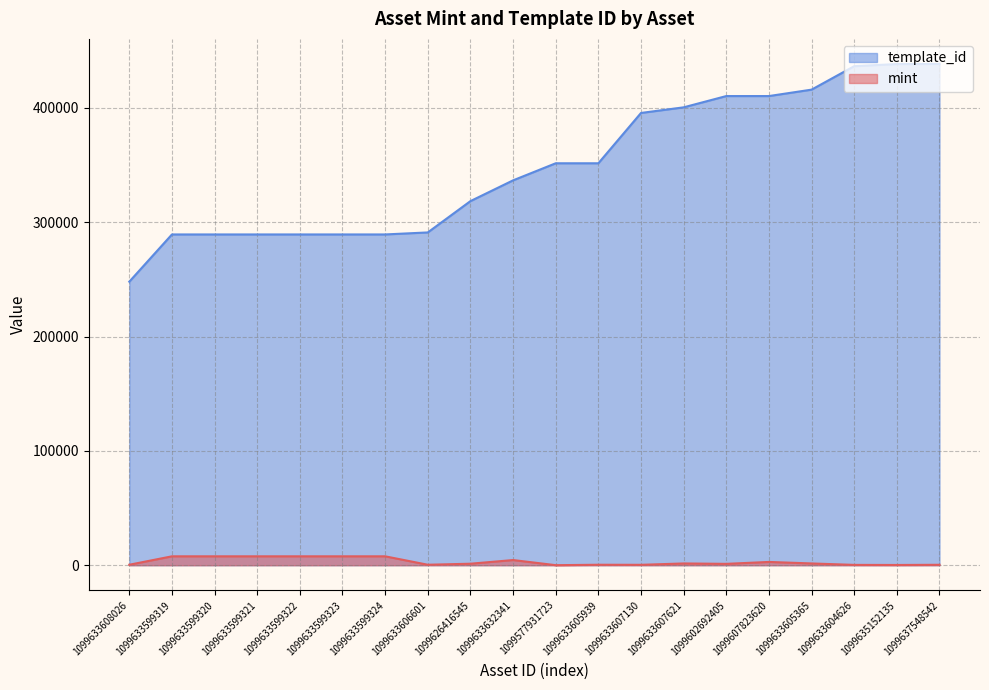

Rank the series by their average value, from highest to lowest.

template_id, mint